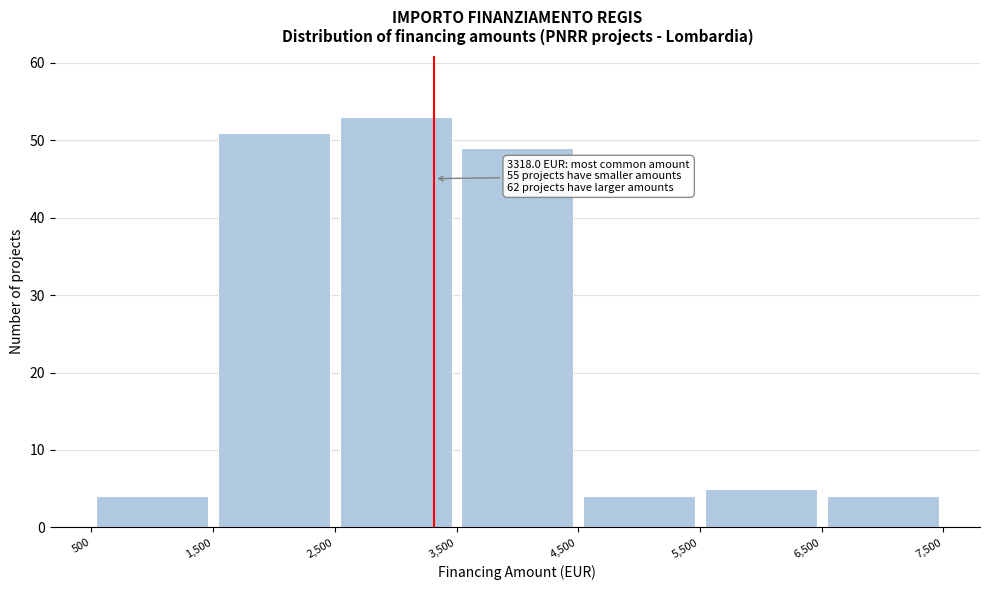

Which range on the x-axis has the tallest bar?

2,500 to 3,500